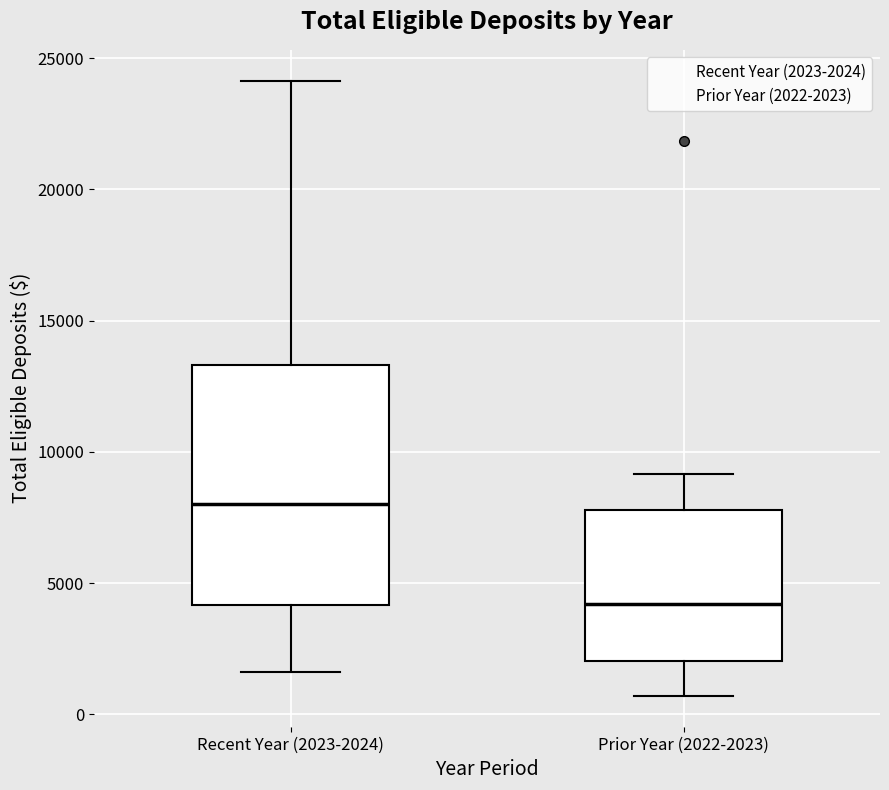

Reading left to right, read every box against the y-axis: the position of its median line, the range the box covers, and the ends of its whiskers. The values are not printed on the chart, so give them approximately, as read against the axis.

Recent Year (2023-2024): median 8000, box 4000 to 13500, whiskers 1500 to 24000
Prior Year (2022-2023): median 4000, box 2000 to 8000, whiskers 500 to 9000